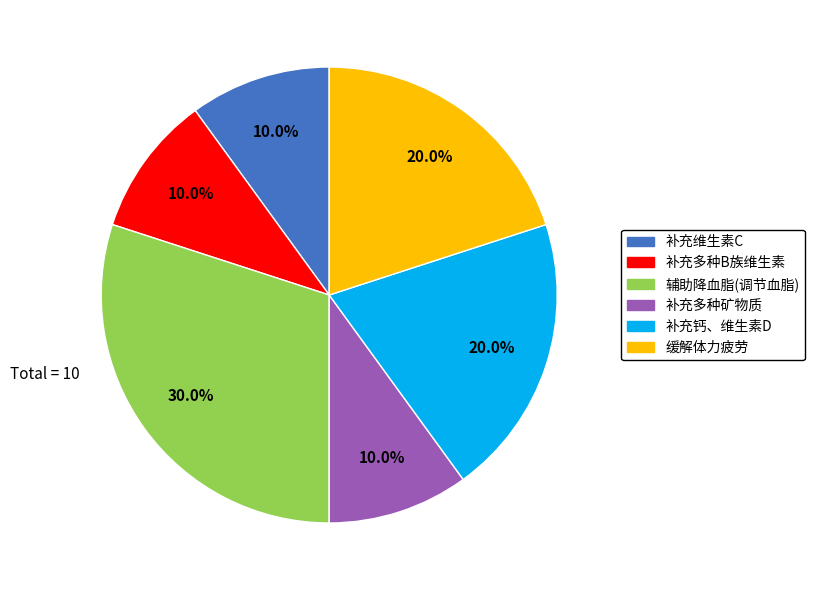

To the nearest percent, what is the average slice percentage?

17%